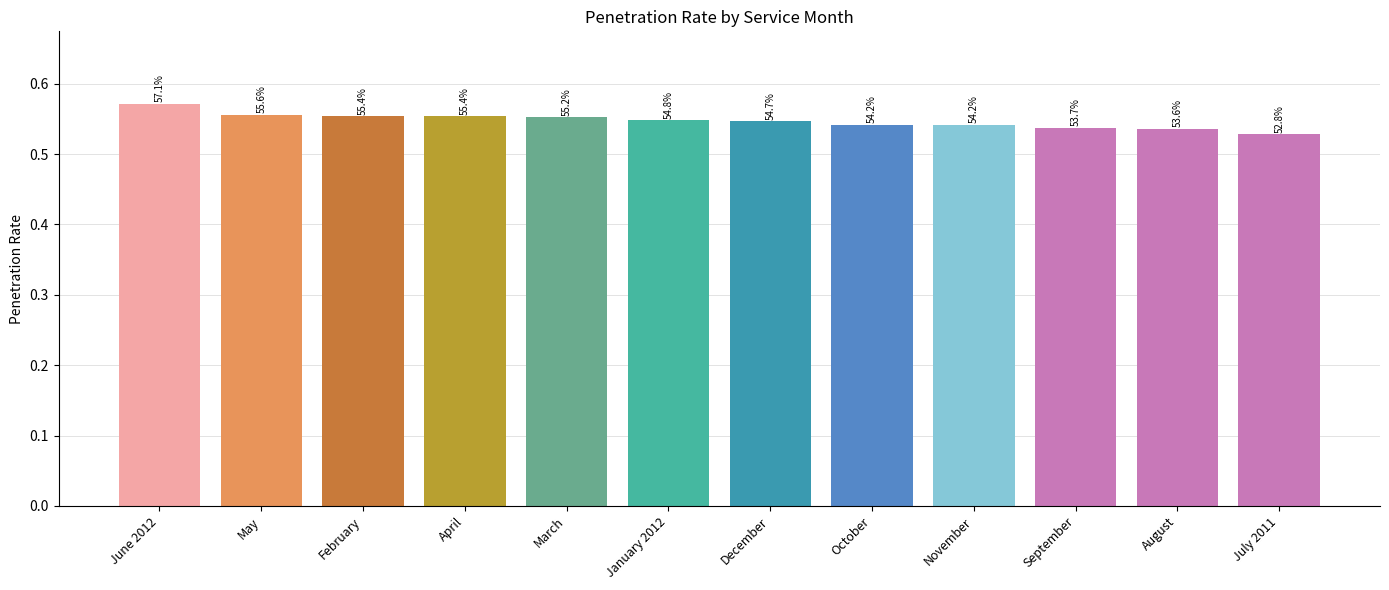

Reading left to right, extract all data points from this chart.

0.6	0.6	0.6	0.6	0.6	0.5	0.5	0.5	0.5	0.5	0.5	0.5